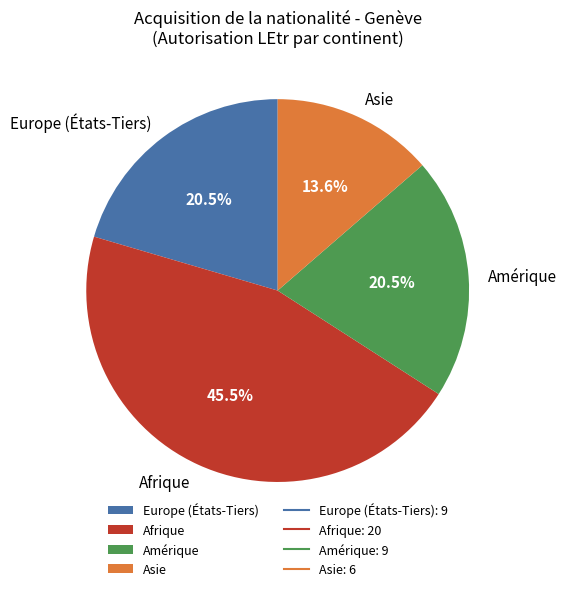

Which has a higher value, Amérique or Afrique?

Afrique